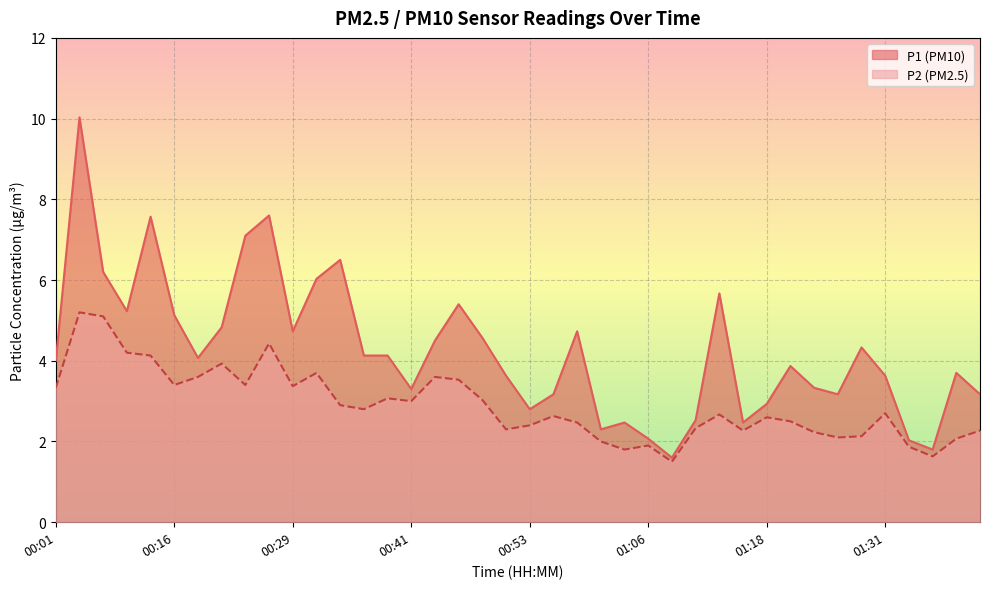

What value does the P1 series have at 00:58?

4.7